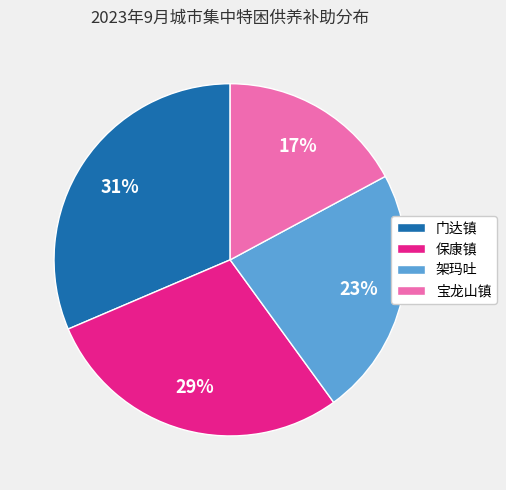

Combined, do 保康镇 and 门达镇 account for over 50%?

Yes